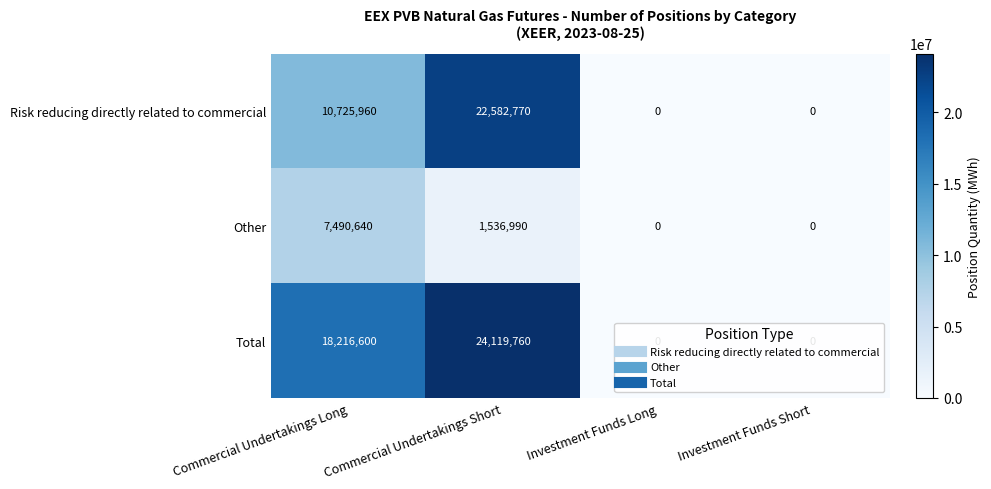

How many Other values are between 0 and 7490640?

4